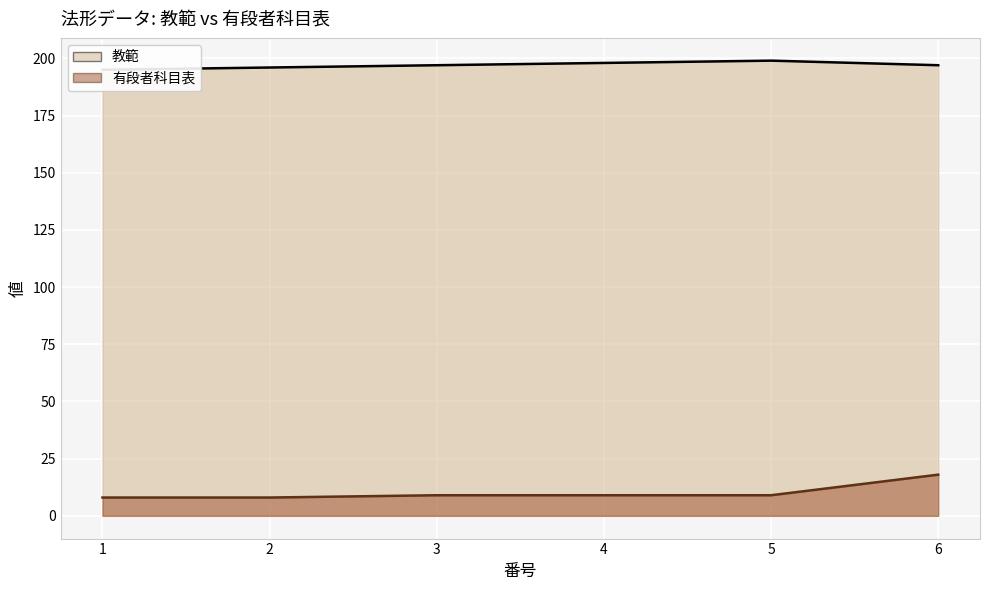

True or false: 教範 and 有段者科目表 intersect in this chart.

False